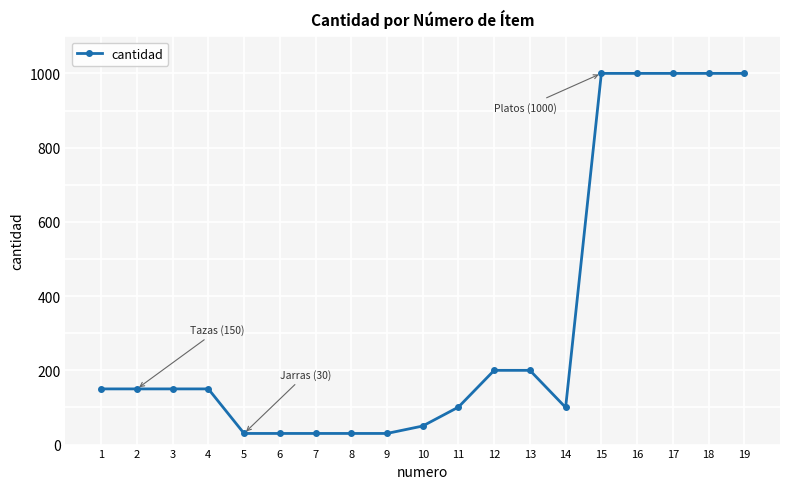

What value does the data have at 7?

30